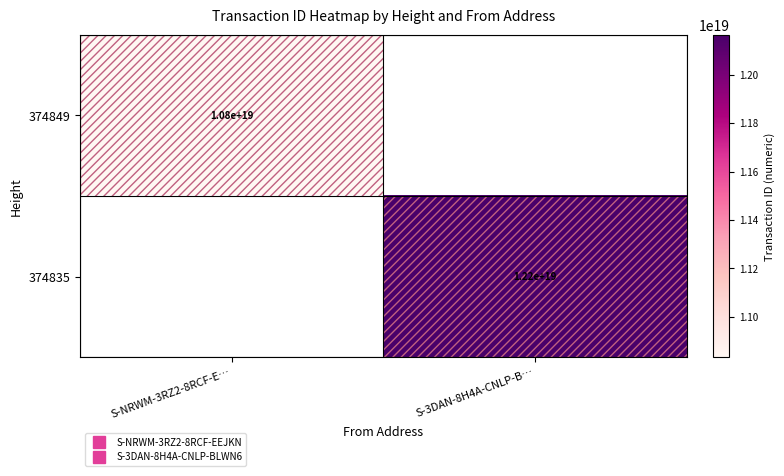

At how many categories does at least one series exceed 12092486503272882176?

1